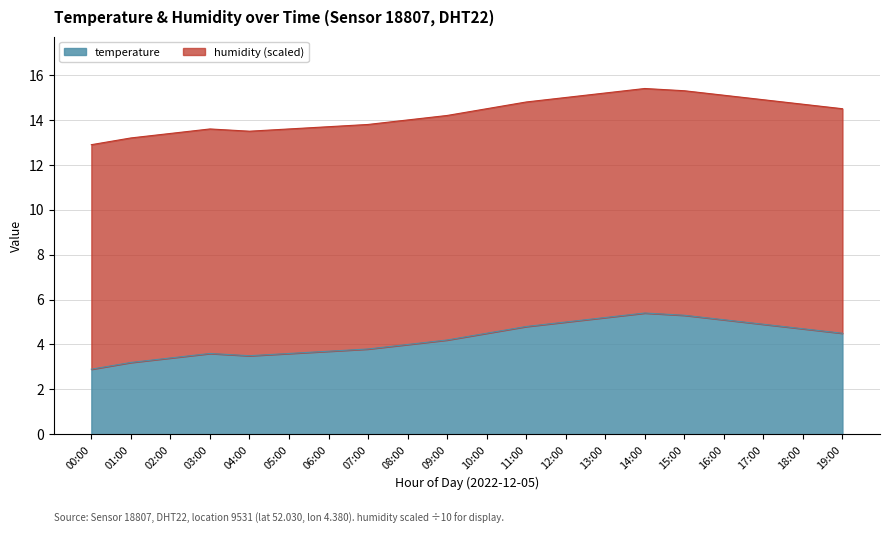

List the labels in order of value, largest first.

14:00, 15:00, 13:00, 16:00, 12:00, 17:00, 11:00, 18:00, 10:00, 19:00, 09:00, 08:00, 07:00, 06:00, 03:00, 05:00, 04:00, 02:00, 01:00, 00:00